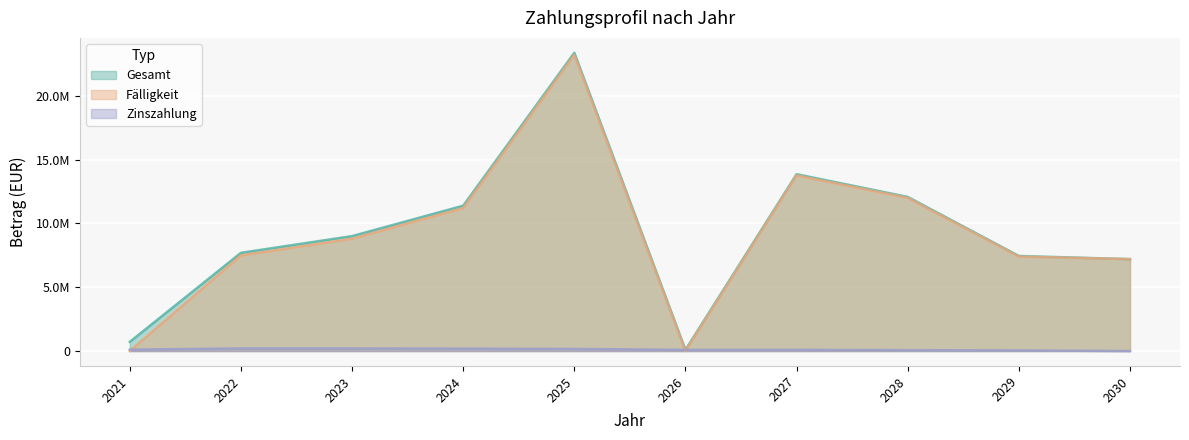

What is the difference between the maximum and minimum values in the Fälligkeit series?

23200000.0